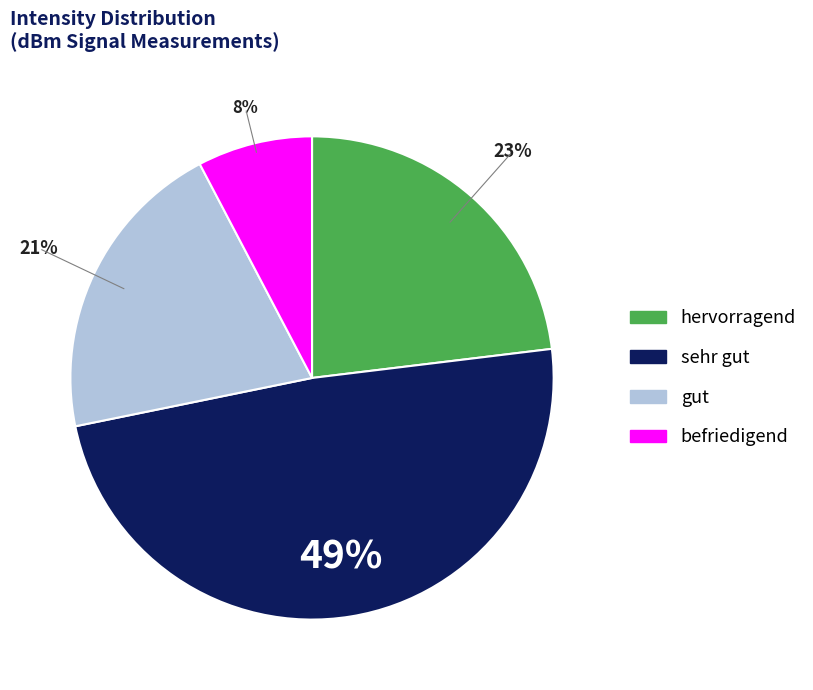

Does any single category account for the majority?

No